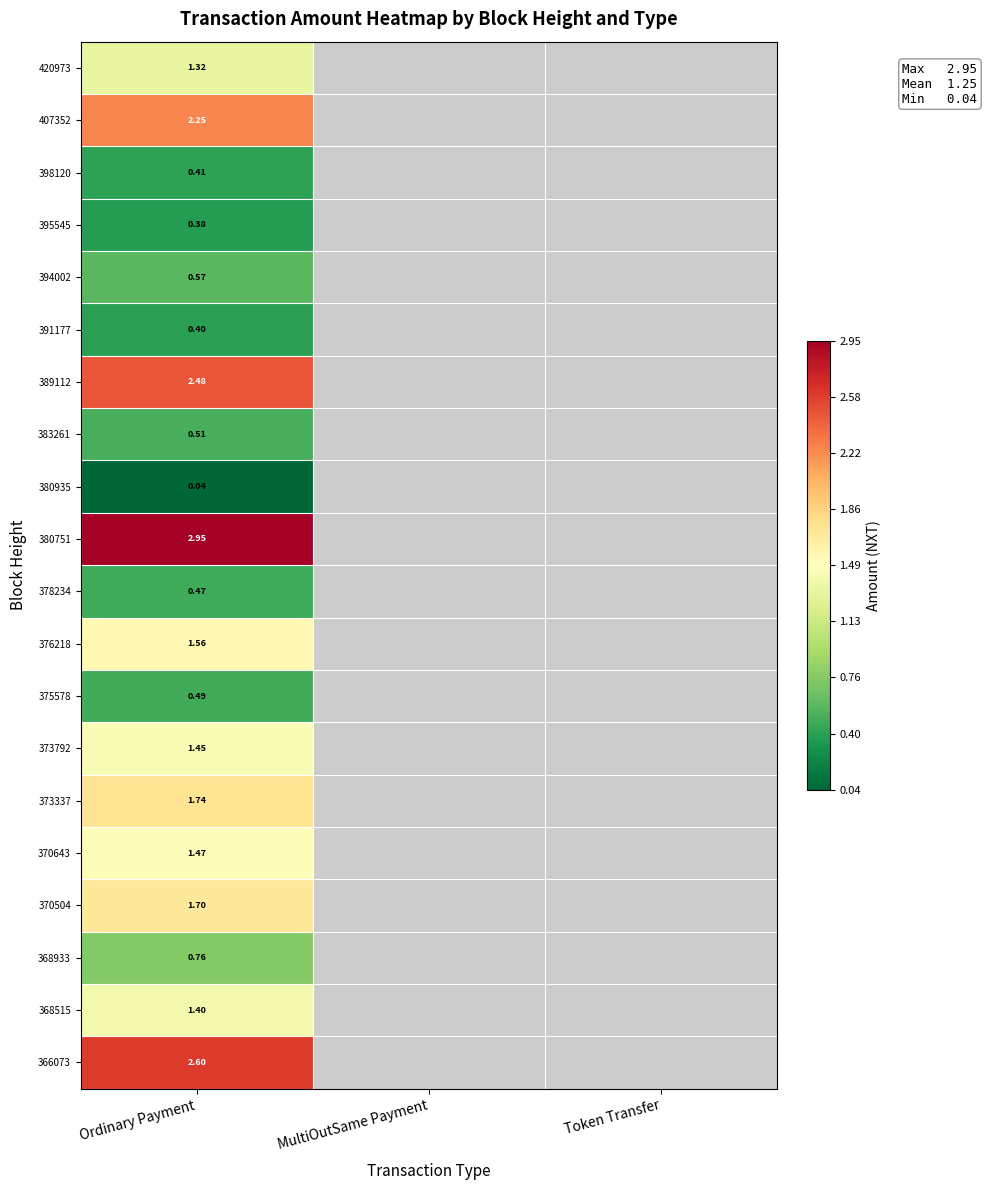

Where is 407352 nearest to the value 2?

Ordinary Payment